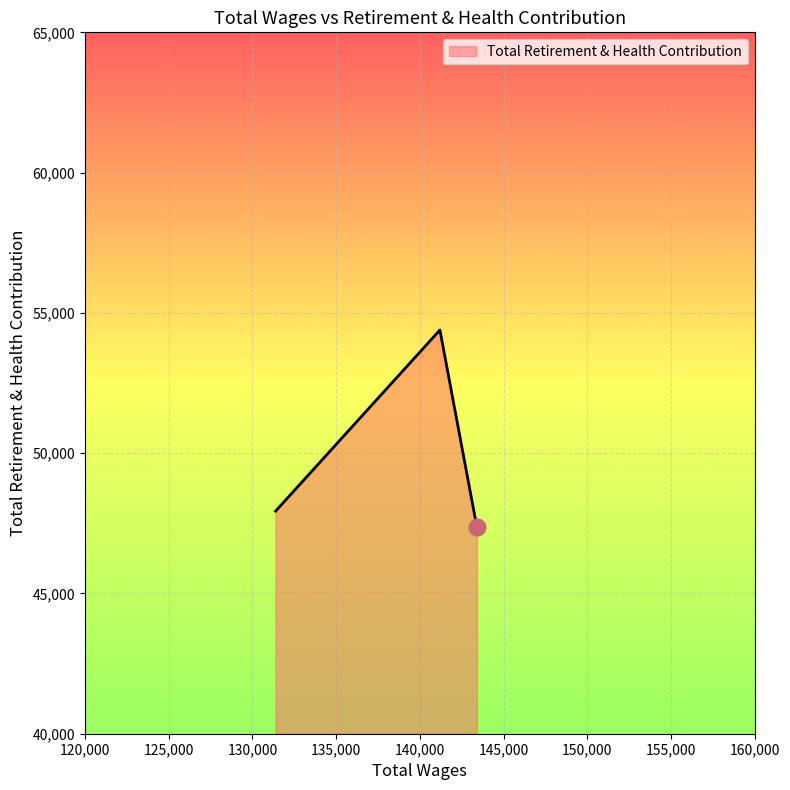

What is the maximum value shown in the chart?

54390